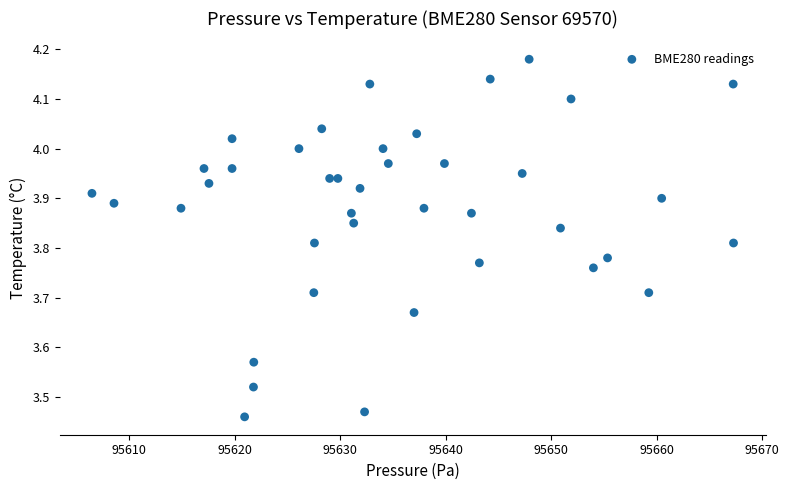

What is the range of Y values (max minus min)?

0.7